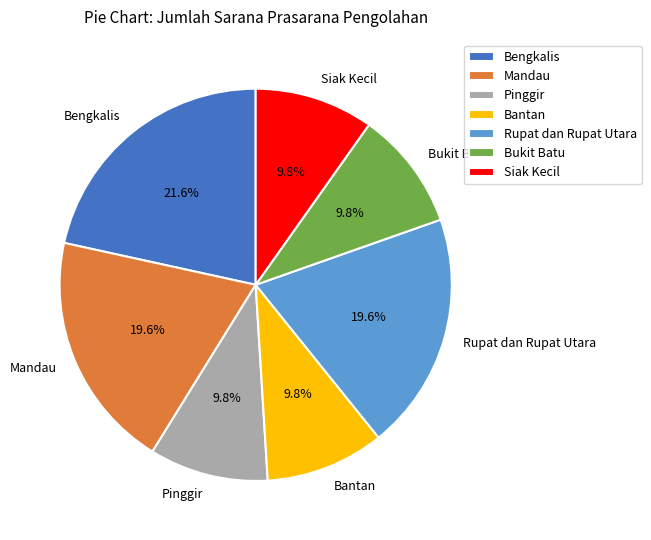

Is there any slice that represents more than half of the pie?

No